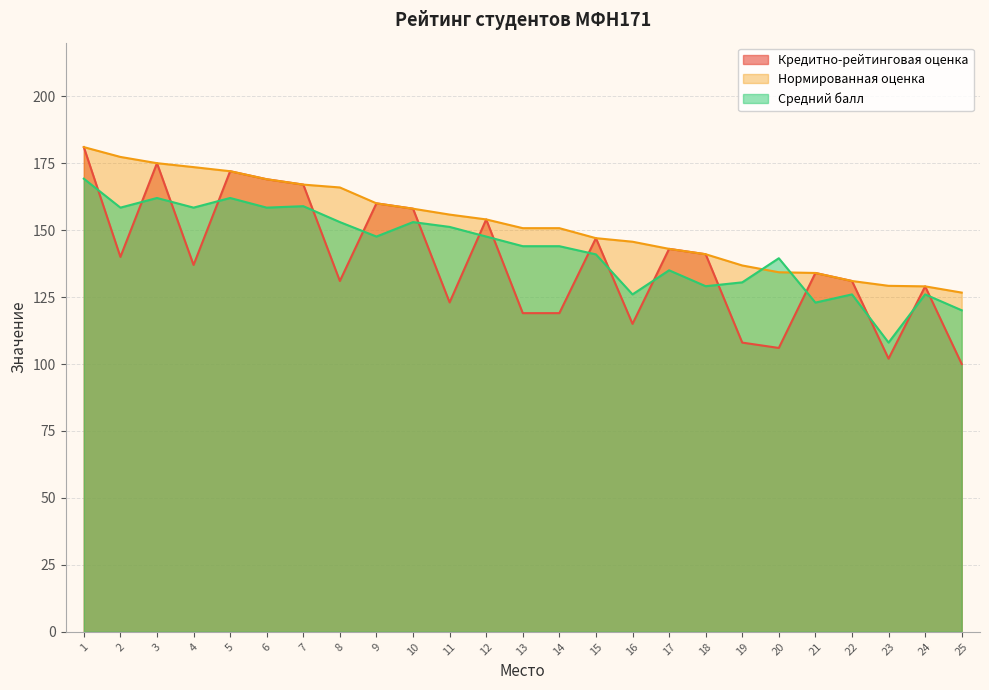

True or false: Нормированная оценка has more than 2 interior local peaks.

False